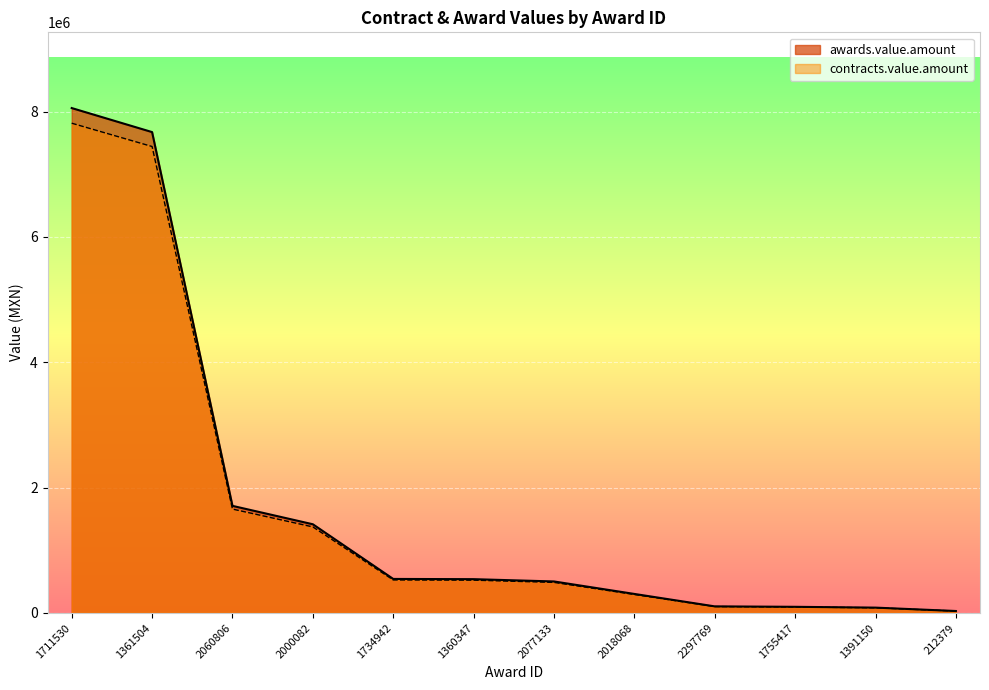

Reading right to left, transcribe all the data shown in this chart.

awards.value.amount: 212379=30000.0	1391150=84000.0	1755417=97000.0	2297769=104000.2	2018068=302500.0	2077133=501621.0	1360347=538200.0	1734942=541800.0	2000082=1414314.3	2060806=1707799.6	1361504=7672408.5	1711530=8055800.2
contracts.value.amount: 212379=29100.0	1391150=81480.0	1755417=94090.0	2297769=100880.2	2018068=293425.0	2077133=486572.4	1360347=522054.0	1734942=525546.0	2000082=1371884.9	2060806=1656565.6	1361504=7442236.2	1711530=7814126.2